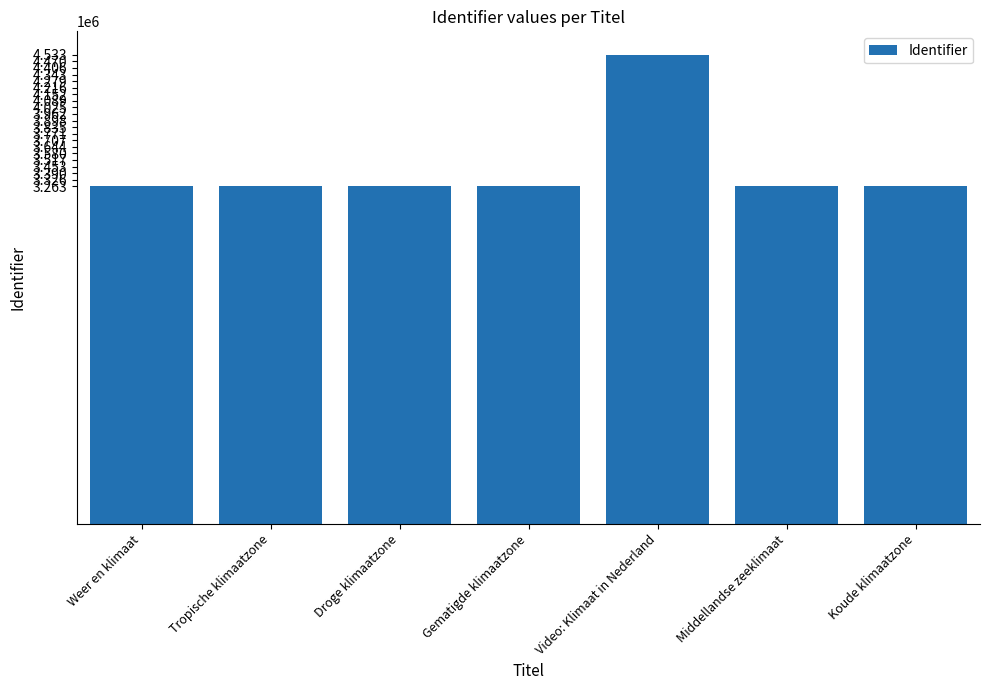

Is it true that the value at Gematigde klimaatzone is 4420704?

False